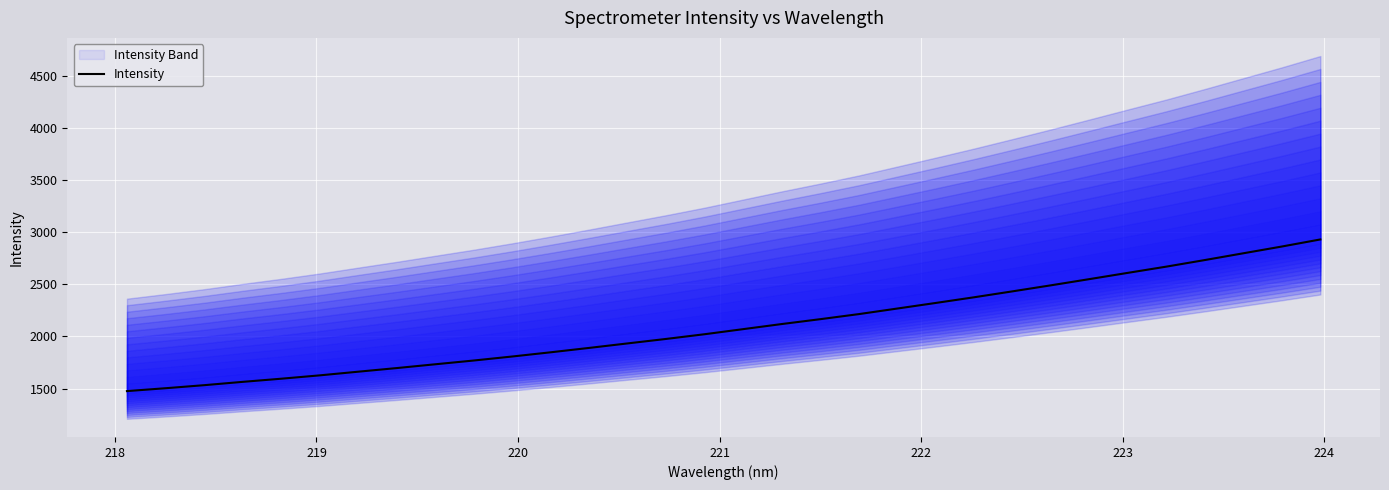

What is the minimum value for Intensity?

1476.1